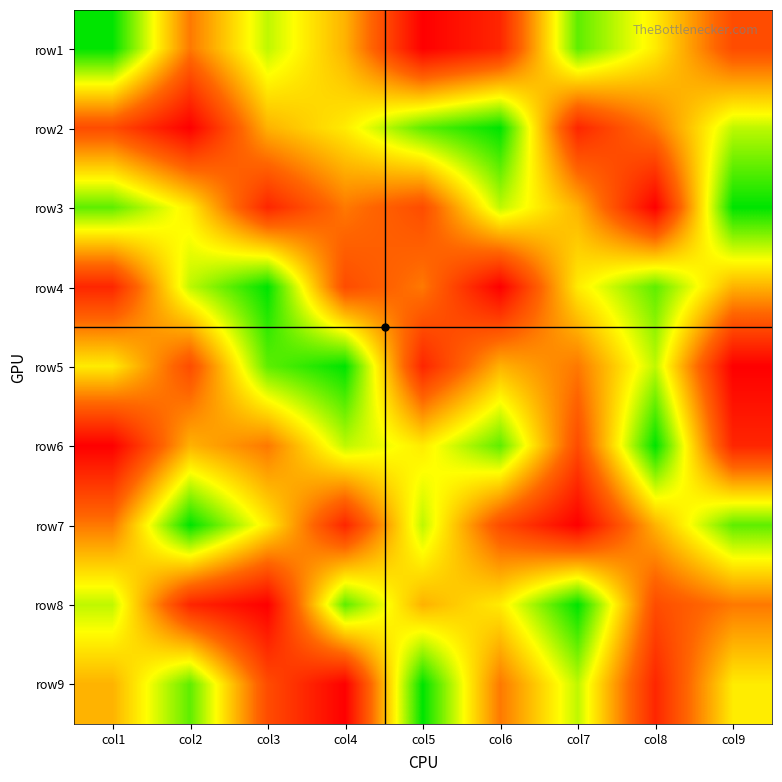

Which category has the highest value across all series?

col1